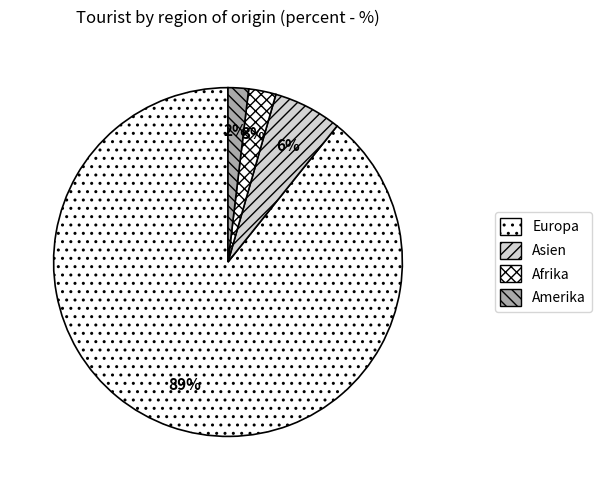

Which category accounts for the majority?

Europa